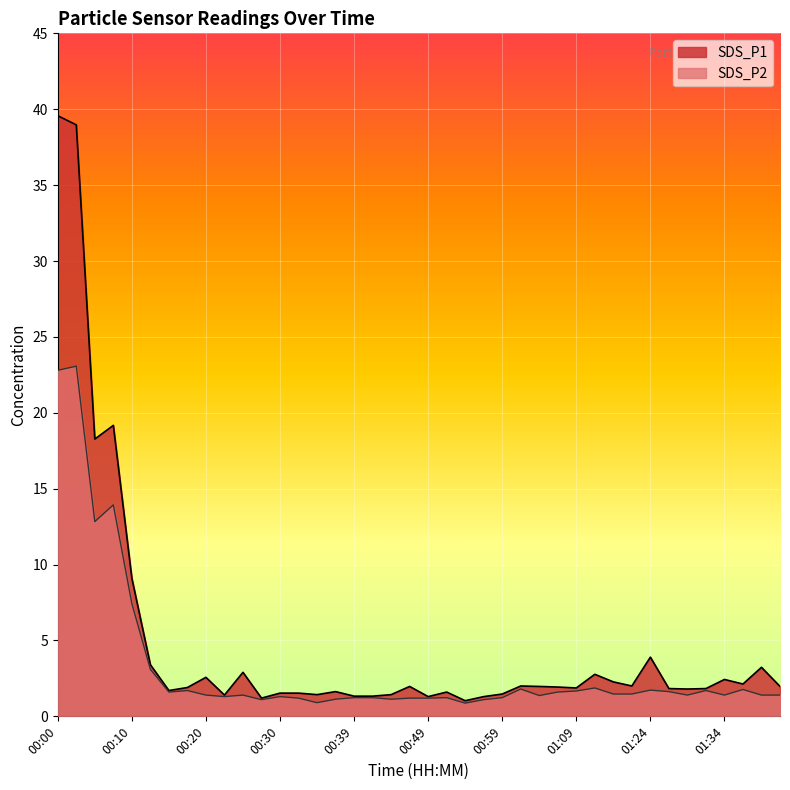

Reading right to left, extract all data points from this chart.

SDS_P1: 01:41=2.0	01:39=3.2	01:36=2.1	01:34=2.4	01:31=1.8	01:29=1.8	01:26=1.8	01:24=3.9	01:22=2.0	01:19=2.3	01:17=2.8	01:09=1.9	01:06=1.9	01:04=2.0	01:01=2.0	00:59=1.5	00:56=1.3	00:54=1.0	00:52=1.6	00:49=1.3	00:47=2.0	00:44=1.4	00:42=1.3	00:39=1.3	00:37=1.6	00:35=1.4	00:32=1.5	00:30=1.5	00:27=1.2	00:25=2.9	00:22=1.4	00:20=2.6	00:17=1.9	00:15=1.7	00:13=3.4	00:10=9.1	00:08=19.2	00:05=18.3	00:03=39.0	00:00=39.6
SDS_P2: 01:41=1.4	01:39=1.4	01:36=1.8	01:34=1.4	01:31=1.7	01:29=1.4	01:26=1.6	01:24=1.7	01:22=1.5	01:19=1.5	01:17=1.9	01:09=1.7	01:06=1.6	01:04=1.4	01:01=1.8	00:59=1.2	00:56=1.1	00:54=0.9	00:52=1.2	00:49=1.2	00:47=1.2	00:44=1.1	00:42=1.2	00:39=1.2	00:37=1.1	00:35=0.9	00:32=1.2	00:30=1.3	00:27=1.1	00:25=1.4	00:22=1.3	00:20=1.4	00:17=1.7	00:15=1.6	00:13=3.1	00:10=7.4	00:08=13.9	00:05=12.8	00:03=23.1	00:00=22.8